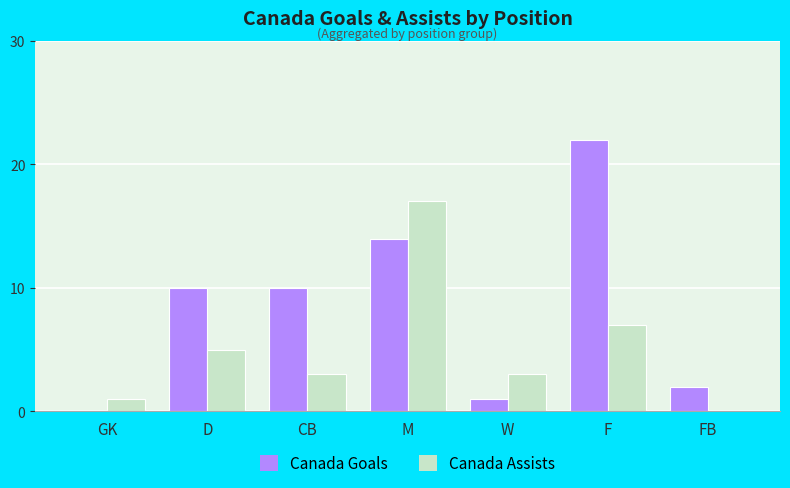

Reading left to right, extract all data points from this chart.

Canada Goals: 0	10	10	14	1	22	2
Canada Assists: 1	5	3	17	3	7	0